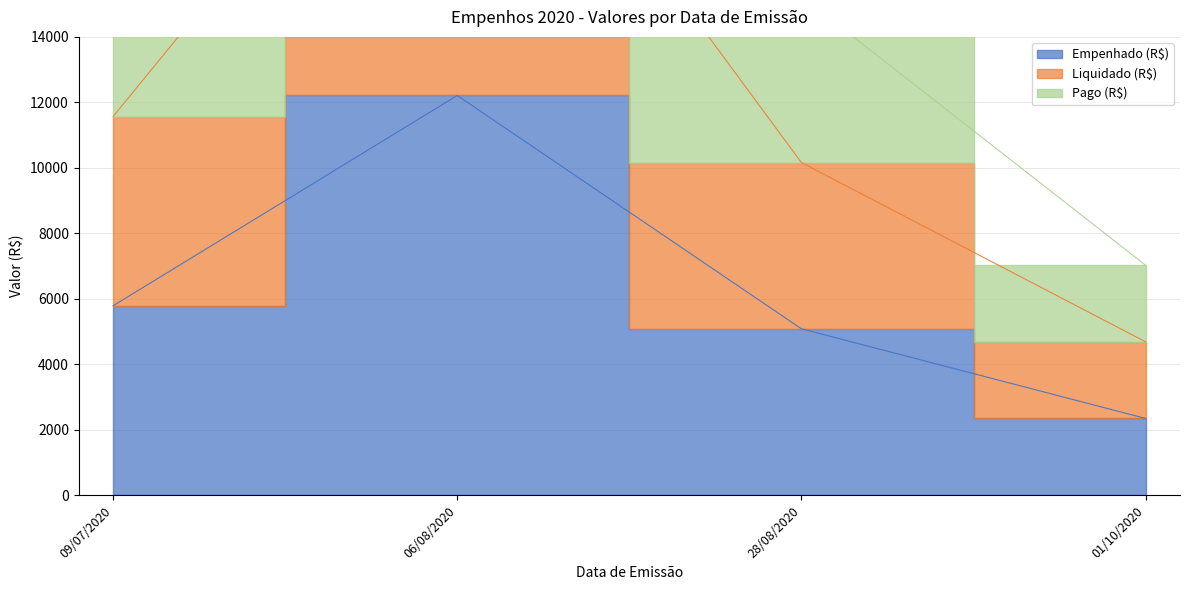

How many values in the Liquidado (R$) series exceed 11567?

2